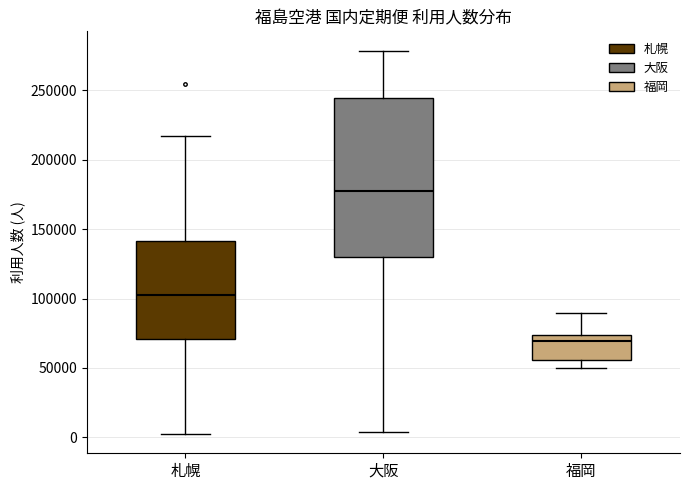

Reading left to right, read every box against the y-axis: the position of its median line, the range the box covers, and the ends of its whiskers. The values are not printed on the chart, so give them approximately, as read against the axis.

札幌: median 105000, box 70000 to 140000, whiskers 0 to 215000
大阪: median 175000, box 130000 to 245000, whiskers 5000 to 280000
福岡: median 70000, box 55000 to 75000, whiskers 50000 to 90000